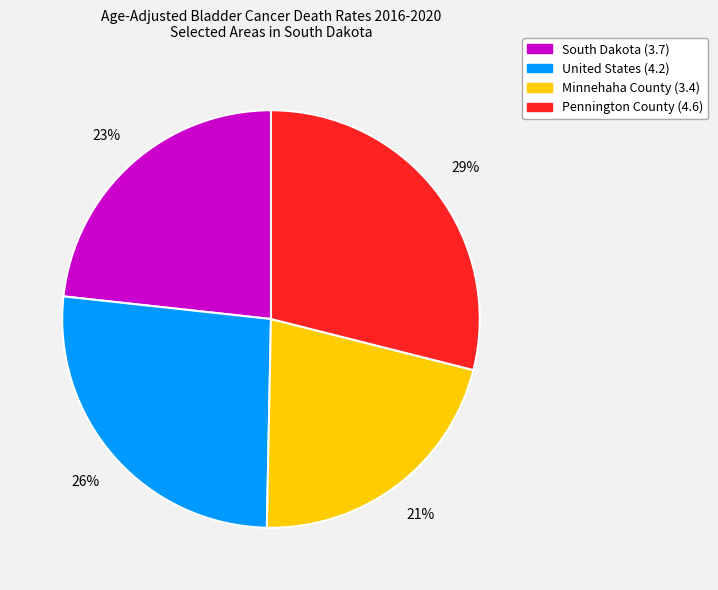

Which slice is the smallest?

Minnehaha County